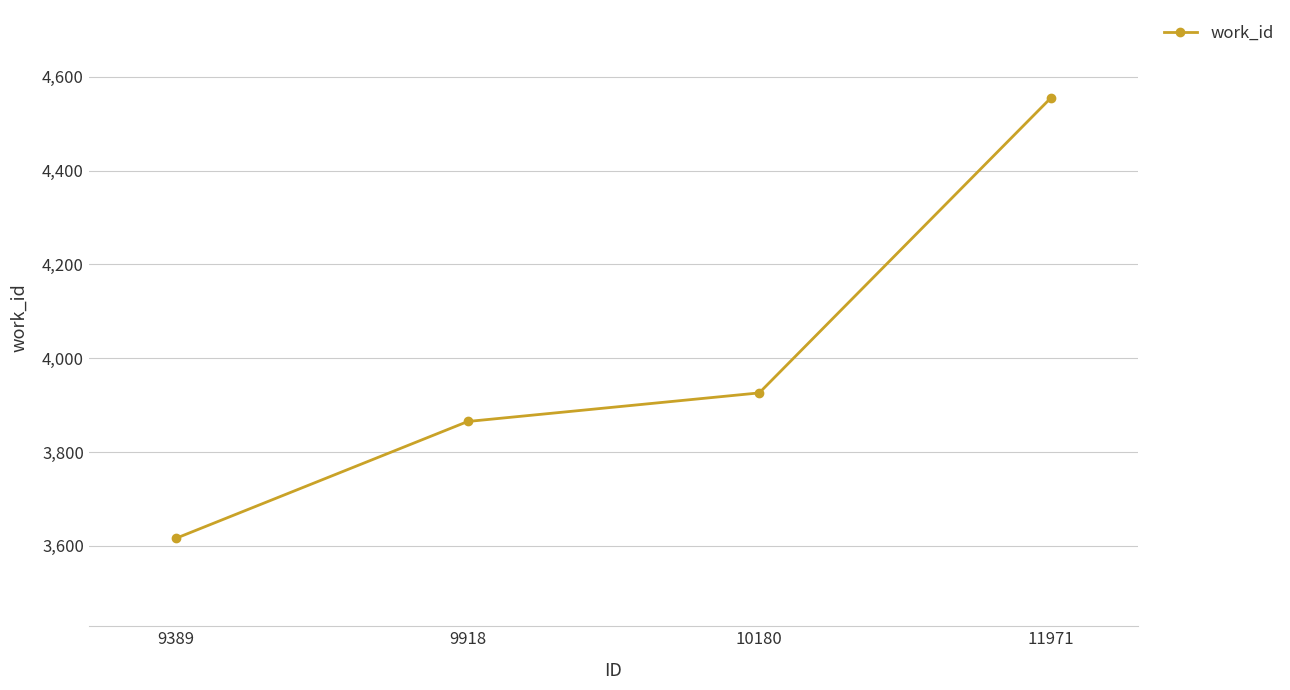

What is the value of the 1st point from the left?

3616